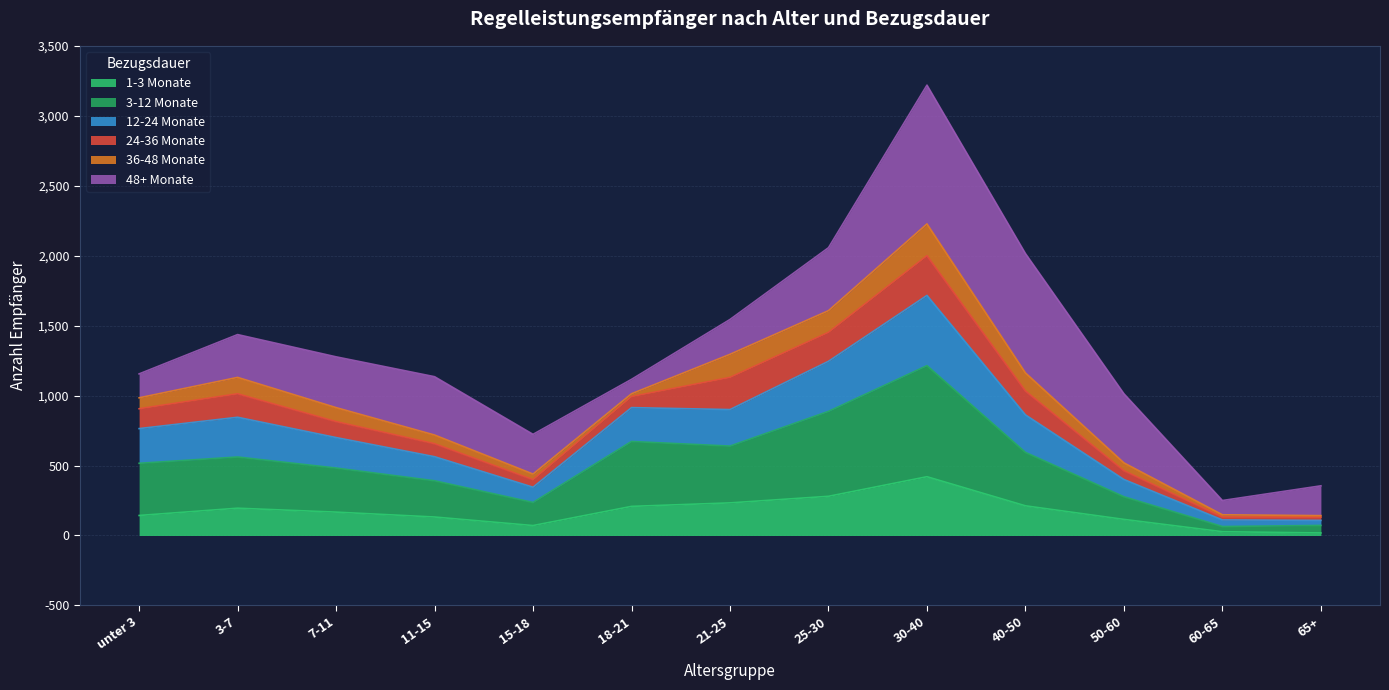

What is the total value across all series at 21-25?

1544